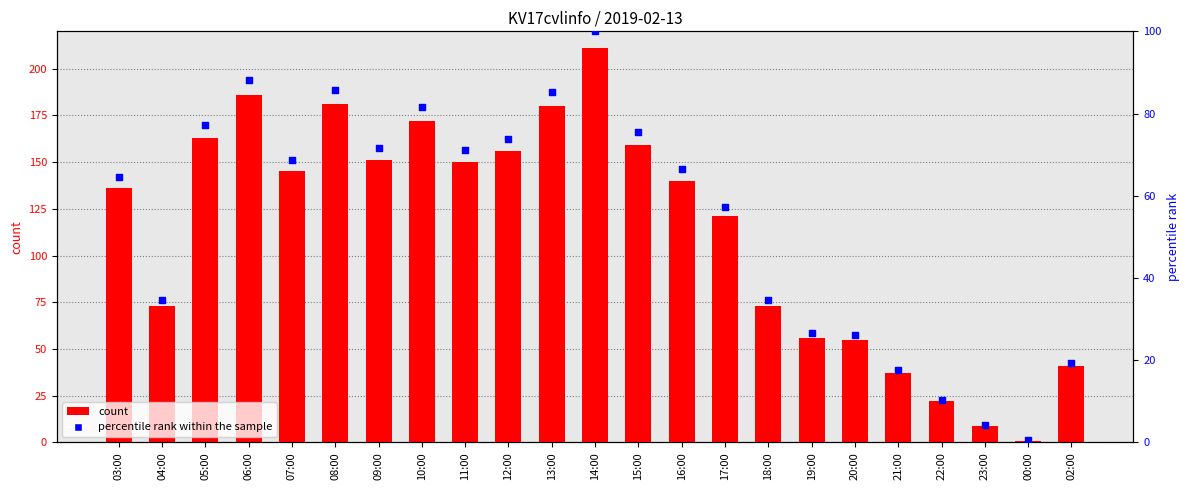

Which series has the widest spread of Y values?

count